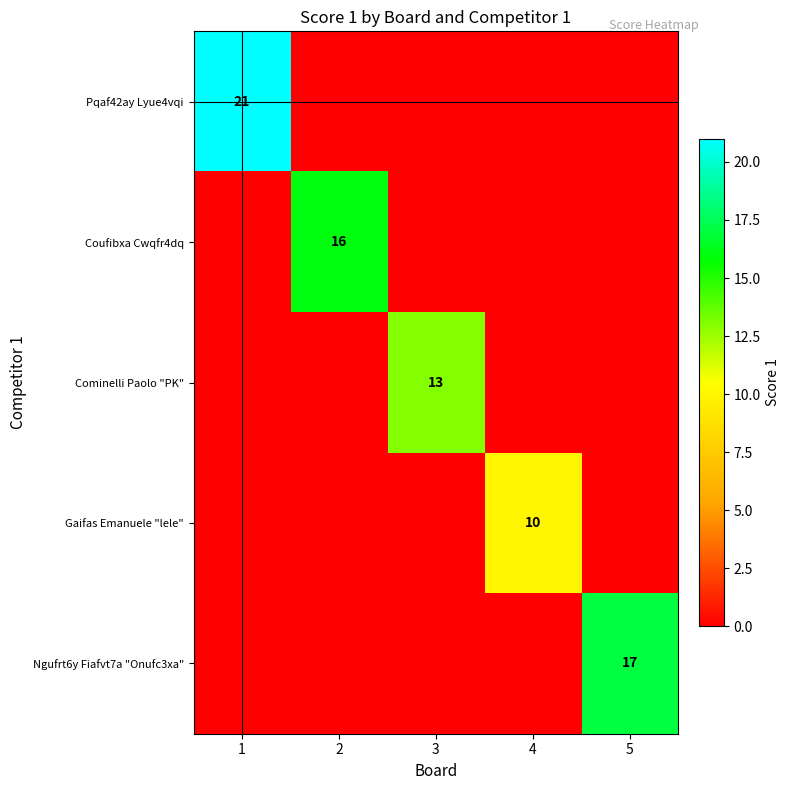

The value of Gaifas Emanuele "lele" at 4 is 4. True or false?

False